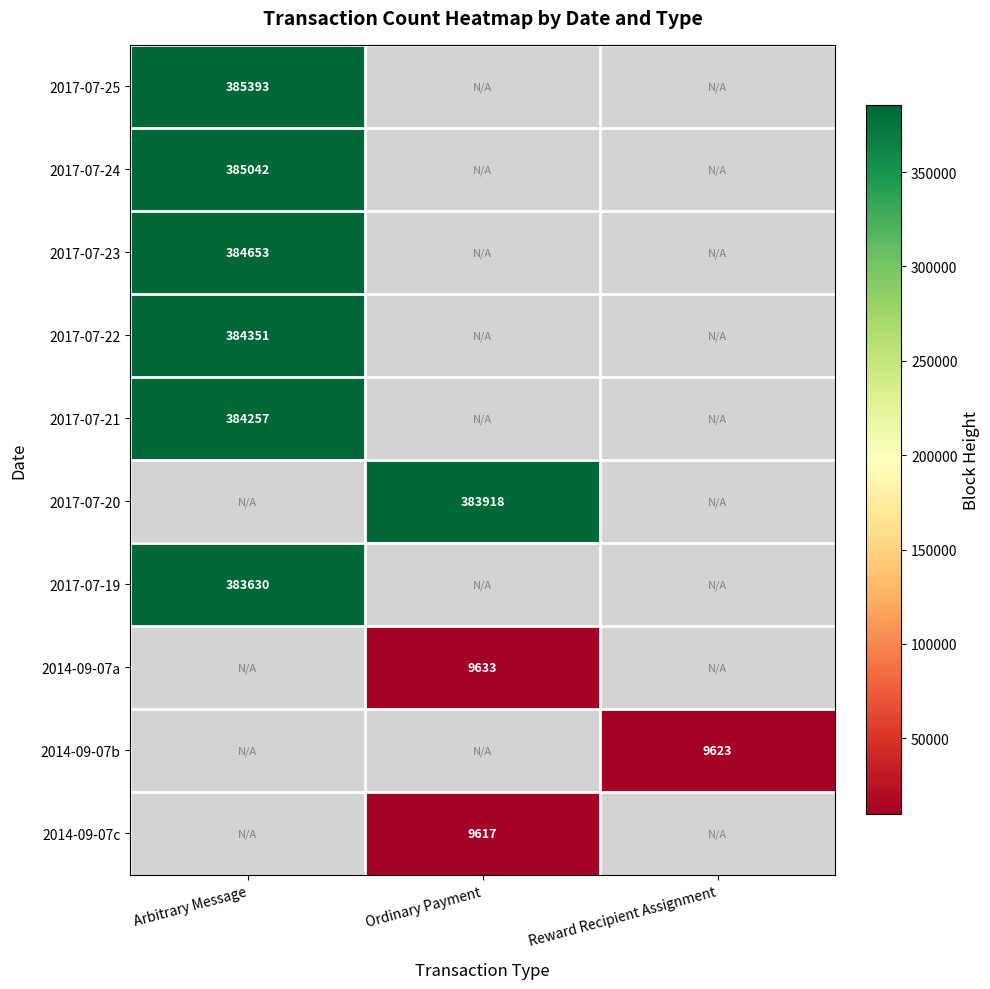

The 2017-07-24 series shows 385042 at Arbitrary Message. True or false?

True